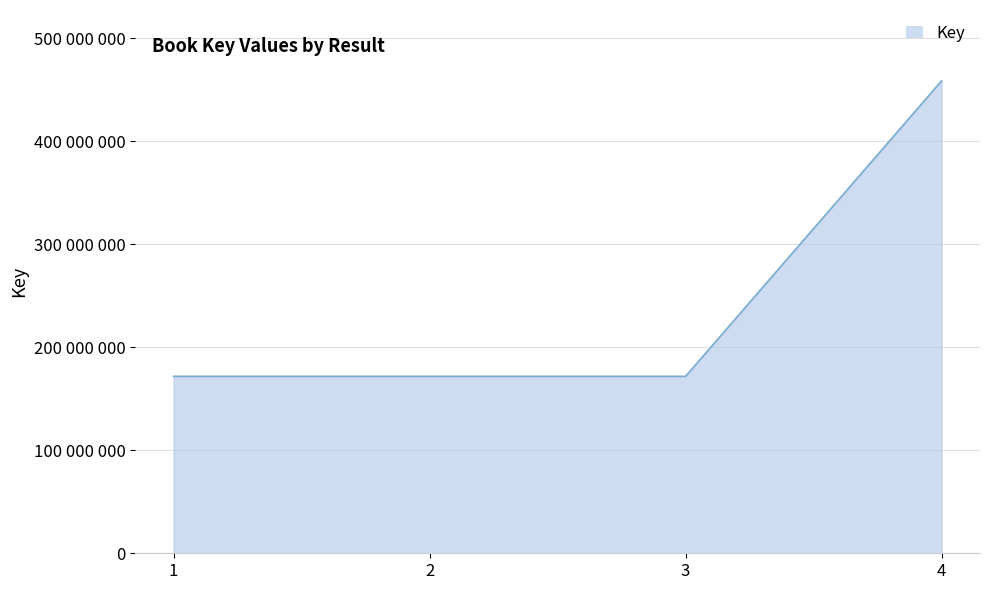

Reading left to right, list all the values displayed in this chart.

171838040	171834355	171836354	458776575